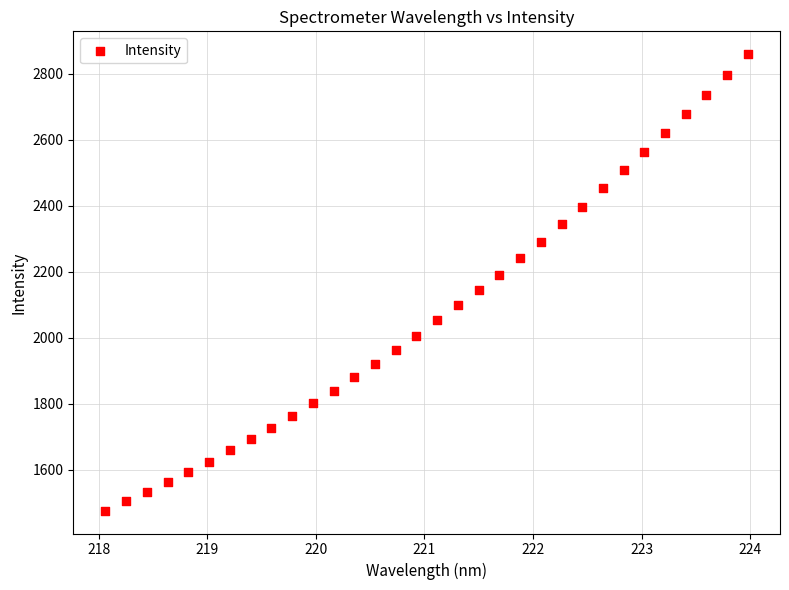

What is the range of X values (max minus min)?

5.9